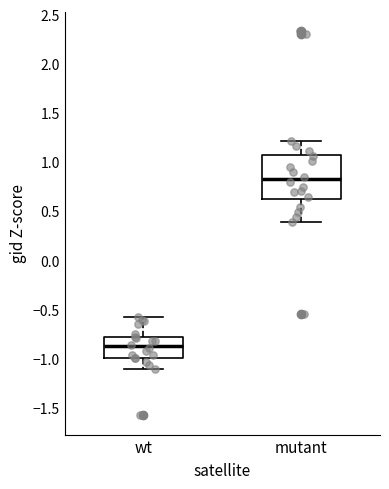

Comparing the boxes themselves (not the whiskers), which one is the tallest?

mutant